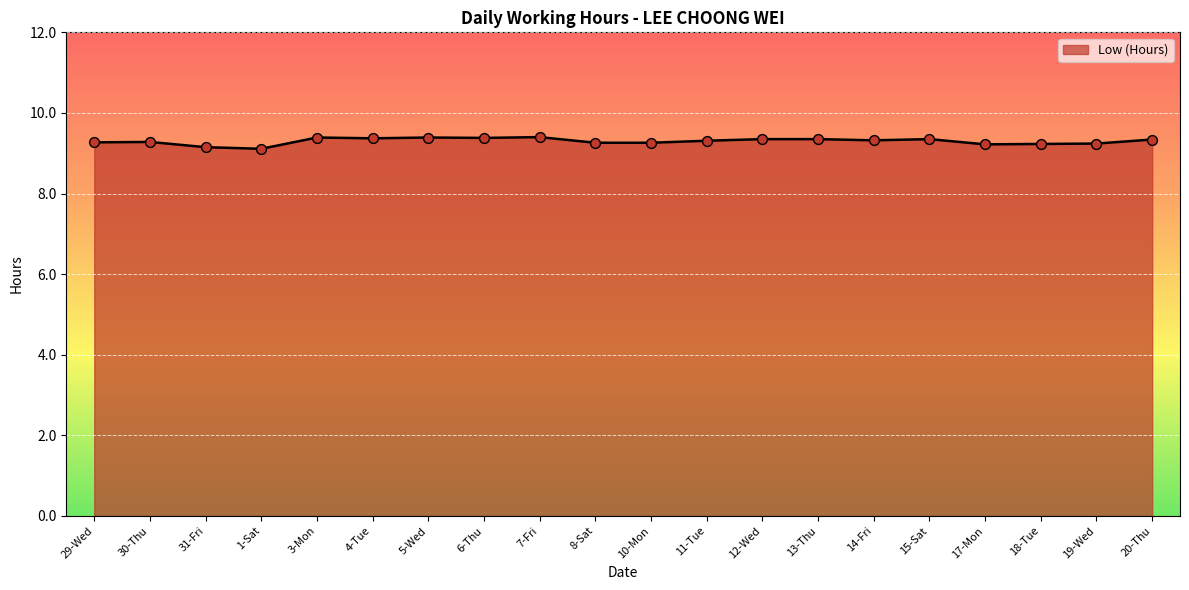

What is the ratio of the value at 29-Wed to the value at 31-Fri?

1.0